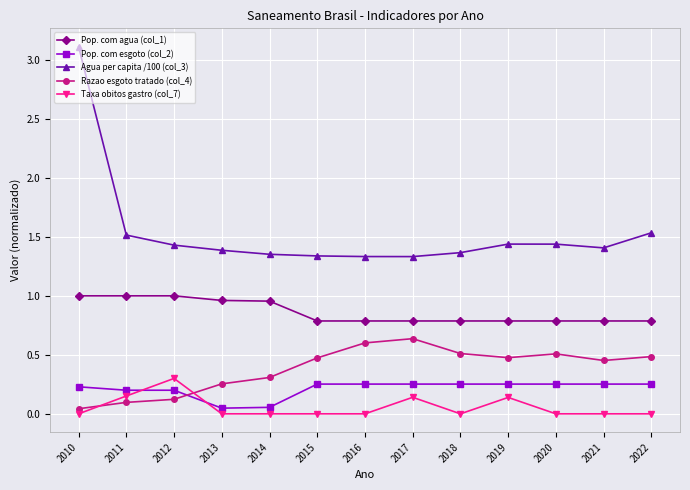

Which series has the largest total across all categories?

Agua per capita /100 (col_3)